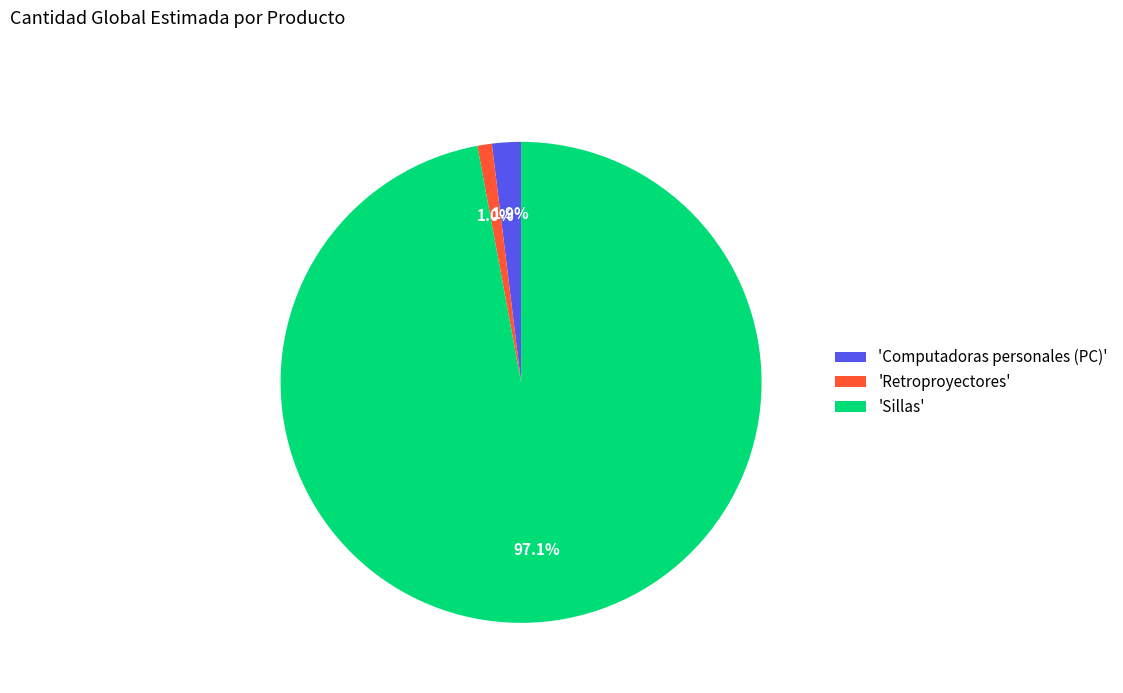

Do 'Computadoras personales (PC)' and 'Sillas' together represent more than half of the pie?

Yes